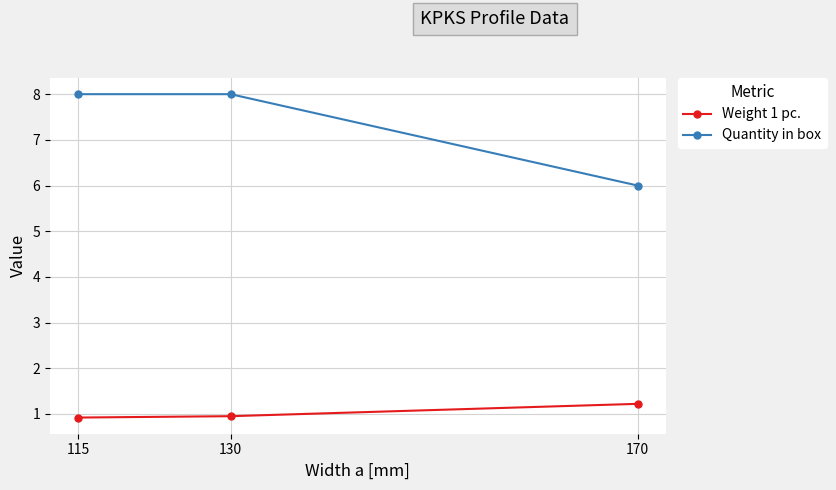

The Weight 1 pc. series shows 0.9 at 115. True or false?

True